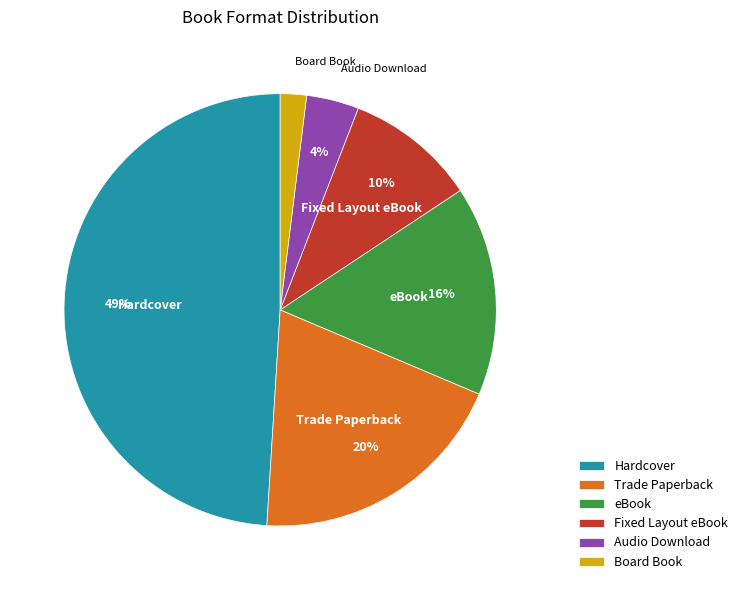

What percentage is the eBook slice, to the nearest percent?

16%